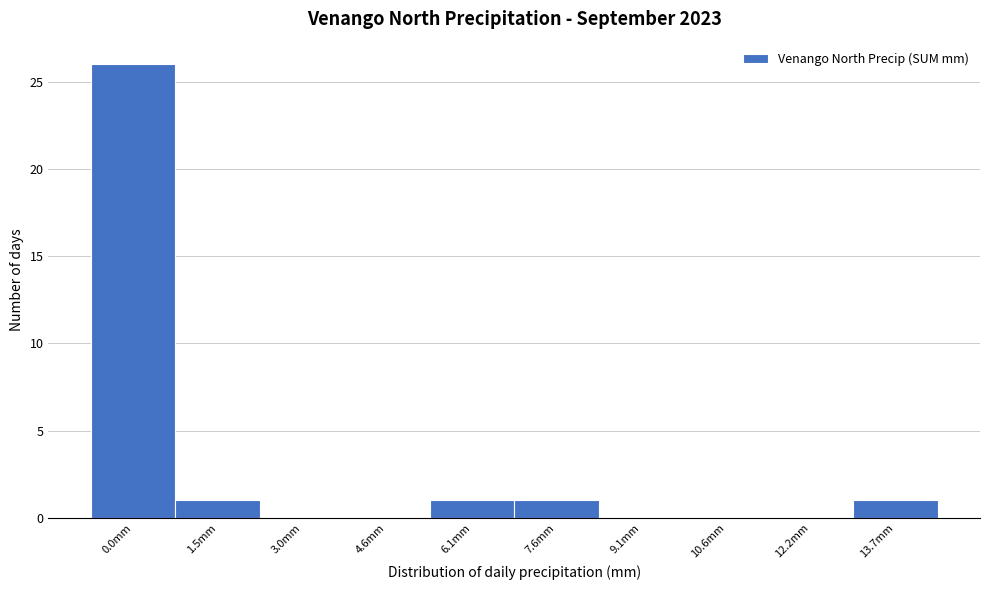

Reading left to right, extract all data points from this chart.

0.0mm=26	1.5mm=1	3.0mm=0	4.6mm=0	6.1mm=1	7.6mm=1	9.1mm=0	10.6mm=0	12.2mm=0	13.7mm=1